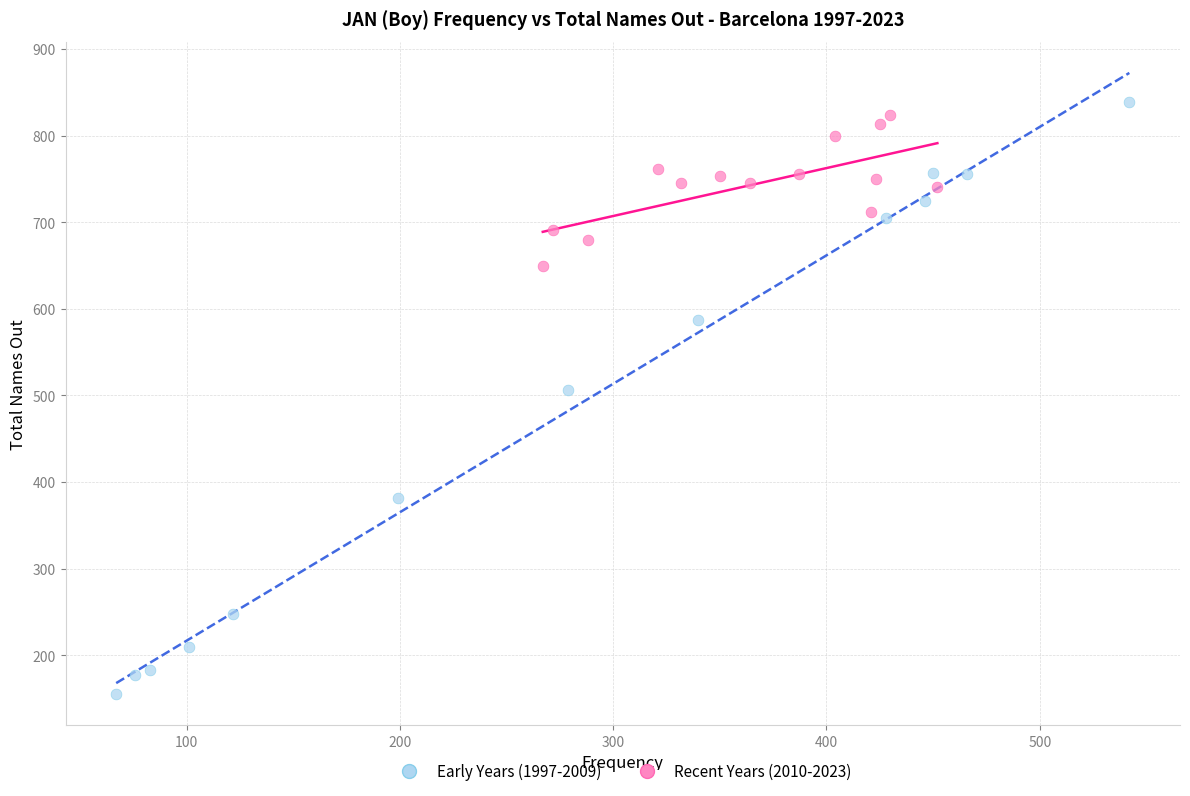

Which series reaches the minimum Y coordinate?

Early Years (1997-2009)